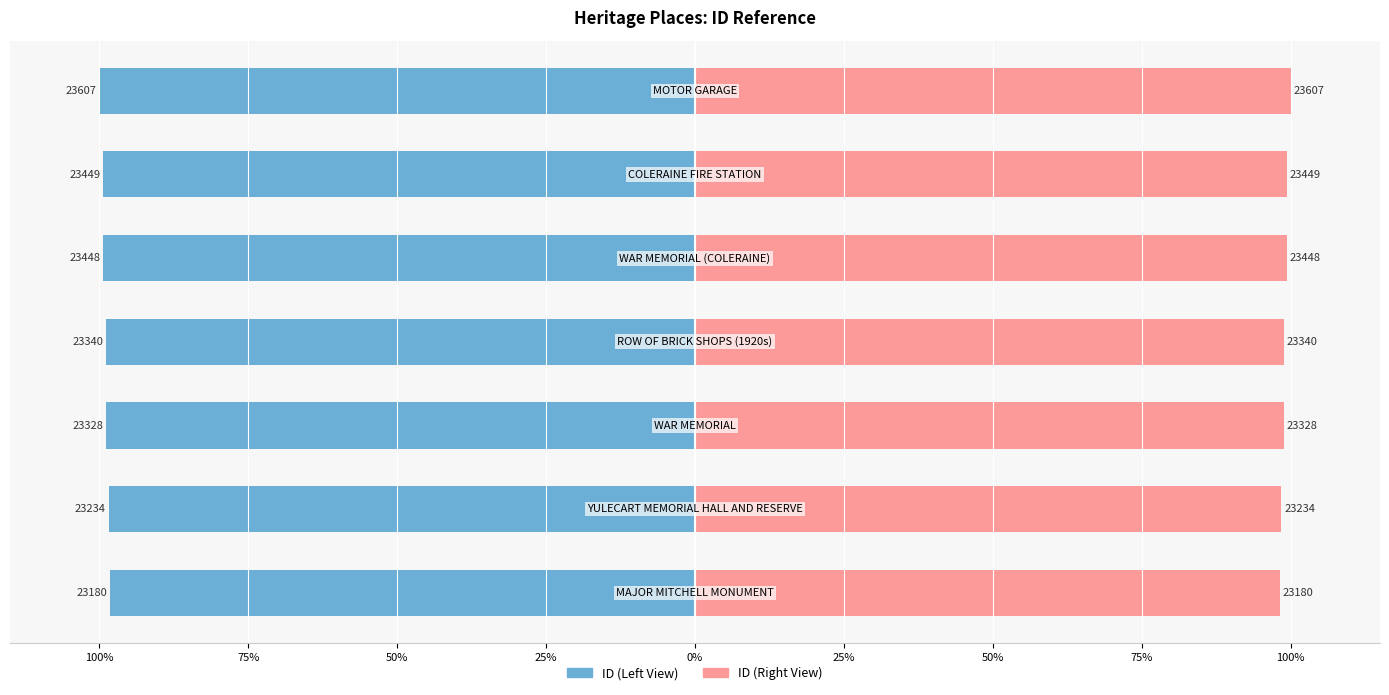

Reading left to right, what are all the values shown in this chart?

ID (Left View): 100%=-98.2	75%=-98.4	50%=-98.8	25%=-98.9	0%=-99.3	25%=-99.3	50%=-100.0
ID (Right View): 100%=98.2	75%=98.4	50%=98.8	25%=98.9	0%=99.3	25%=99.3	50%=100.0